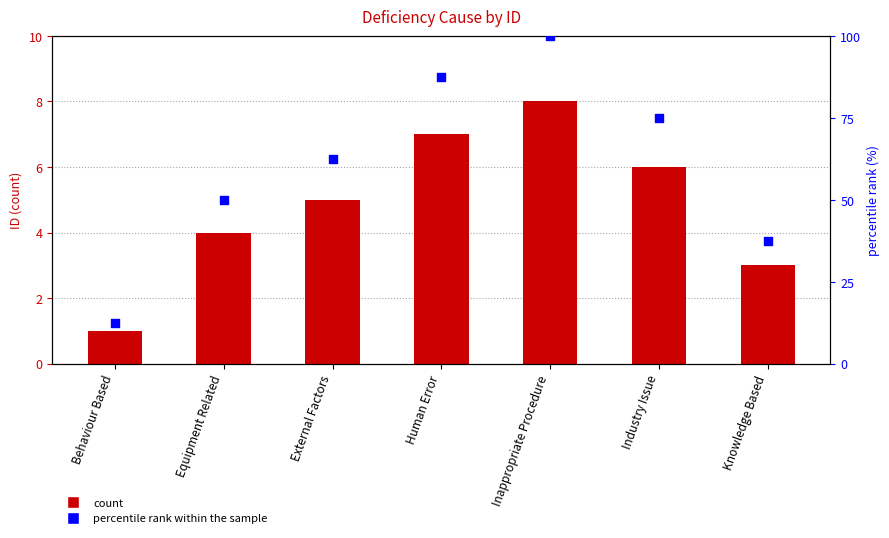

Which series contains the lowest Y value?

ID